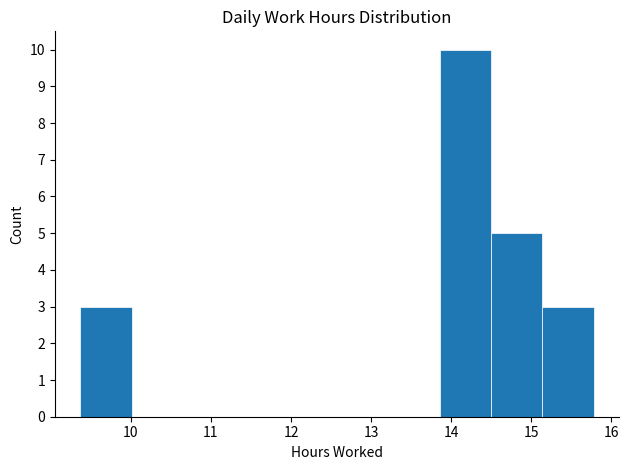

Over which range of the x-axis is the bar tallest?

13.9 to 14.5